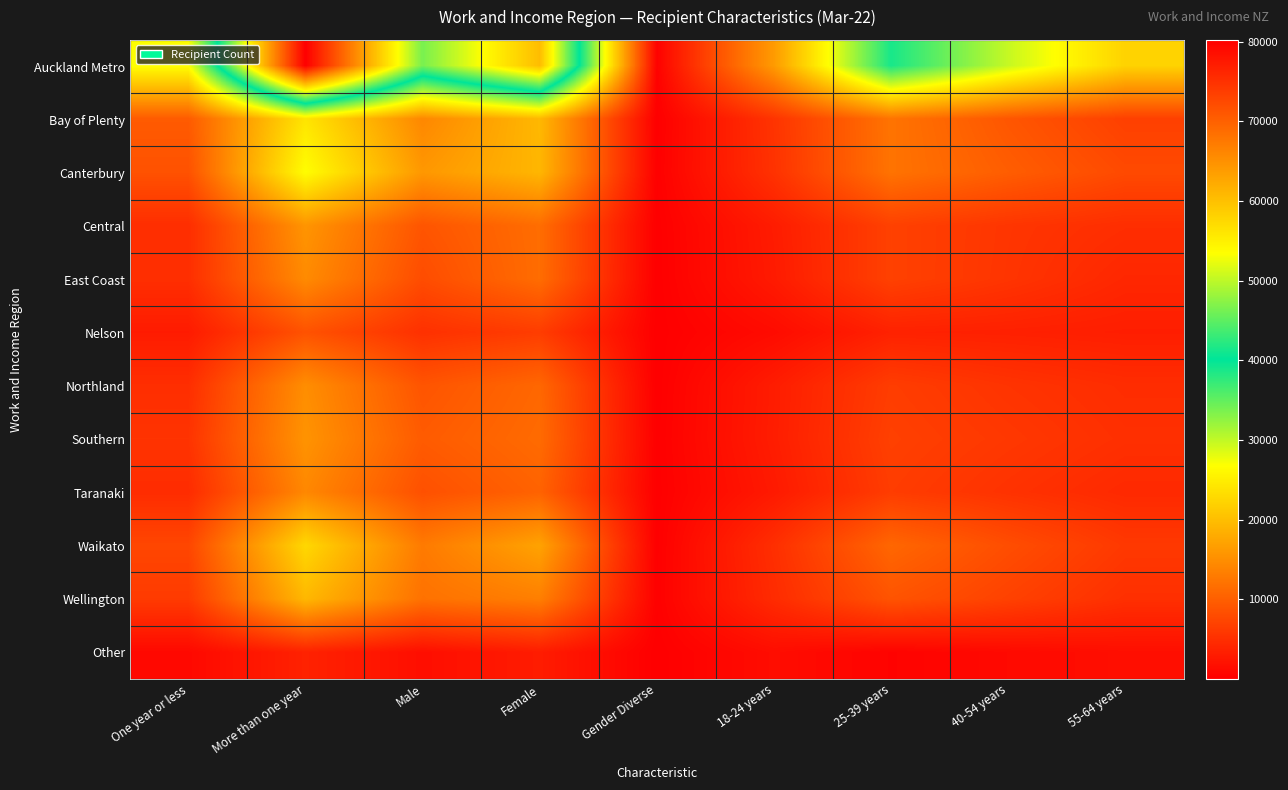

Reading right to left, transcribe all the data shown in this chart.

Auckland Metro: 55-64 years=22146	40-54 years=29778	25-39 years=38859	18-24 years=16311	Gender Diverse=273	Female=60402	Male=46419	More than one year=80232	One year or less=26862
Bay of Plenty: 55-64 years=6807	40-54 years=9129	25-39 years=12219	18-24 years=5547	Gender Diverse=54	Female=19374	Male=14274	More than one year=24075	One year or less=9627
Canterbury: 55-64 years=7845	40-54 years=9900	25-39 years=12183	18-24 years=5367	Gender Diverse=147	Female=19176	Male=15972	More than one year=26628	One year or less=8664
Central: 55-64 years=4911	40-54 years=5691	25-39 years=6912	18-24 years=3048	Gender Diverse=54	Female=11526	Male=8985	More than one year=15675	One year or less=4887
East Coast: 55-64 years=4188	40-54 years=5604	25-39 years=6933	18-24 years=2886	Gender Diverse=24	Female=11487	Male=8100	More than one year=14634	One year or less=4980
Nelson: 55-64 years=3246	40-54 years=3495	25-39 years=3636	18-24 years=1317	Gender Diverse=30	Female=6471	Male=5193	More than one year=8730	One year or less=2961
Northland: 55-64 years=4797	40-54 years=5493	25-39 years=6495	18-24 years=3108	Gender Diverse=24	Female=10917	Male=8952	More than one year=14958	One year or less=4935
Southern: 55-64 years=5091	40-54 years=5952	25-39 years=6828	18-24 years=3174	Gender Diverse=99	Female=11304	Male=9645	More than one year=15546	One year or less=5499
Taranaki: 55-64 years=4407	40-54 years=5346	25-39 years=6447	18-24 years=2808	Gender Diverse=54	Female=10422	Male=8529	More than one year=14301	One year or less=4704
Waikato: 55-64 years=6039	40-54 years=8238	25-39 years=10875	18-24 years=4998	Gender Diverse=78	Female=17130	Male=12942	More than one year=22674	One year or less=7476
Wellington: 55-64 years=5082	40-54 years=6954	25-39 years=8892	18-24 years=4650	Gender Diverse=180	Female=13401	Male=12003	More than one year=19326	One year or less=6255
Other: 55-64 years=1656	40-54 years=1116	25-39 years=450	18-24 years=1482	Gender Diverse=12	Female=3075	Male=1620	More than one year=3684	One year or less=1023